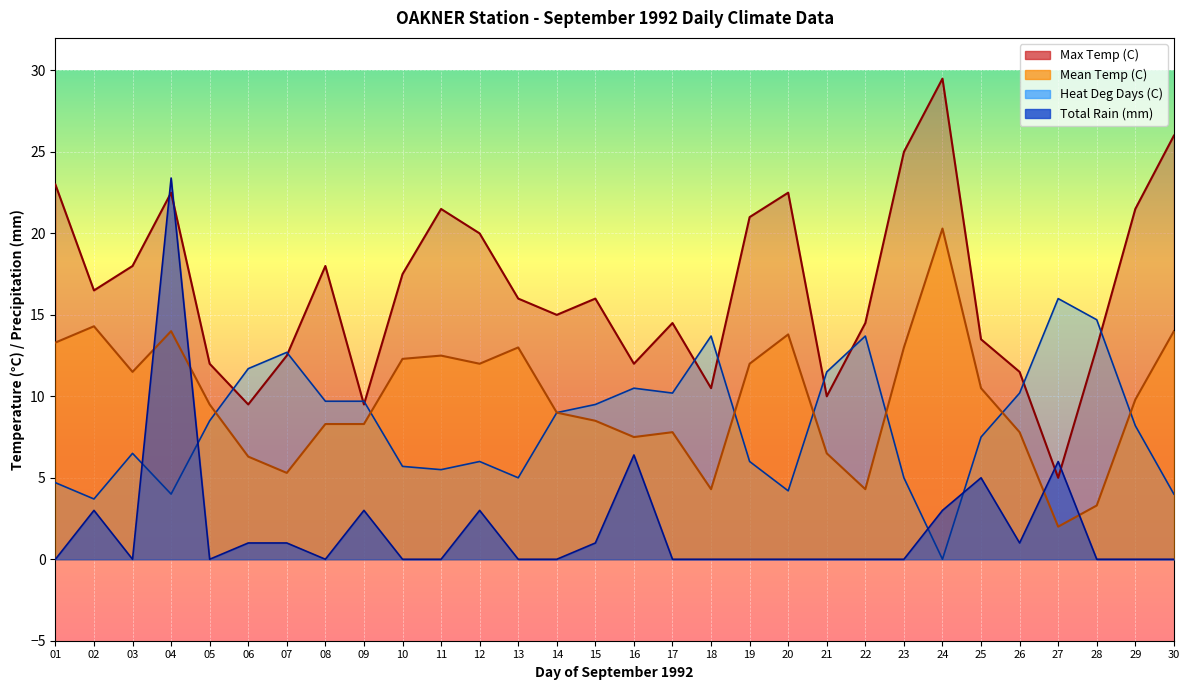

What is the greatest value displayed?

29.5